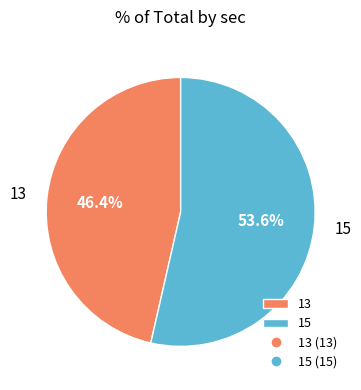

What percentage is NOT represented by 15?

46.4%